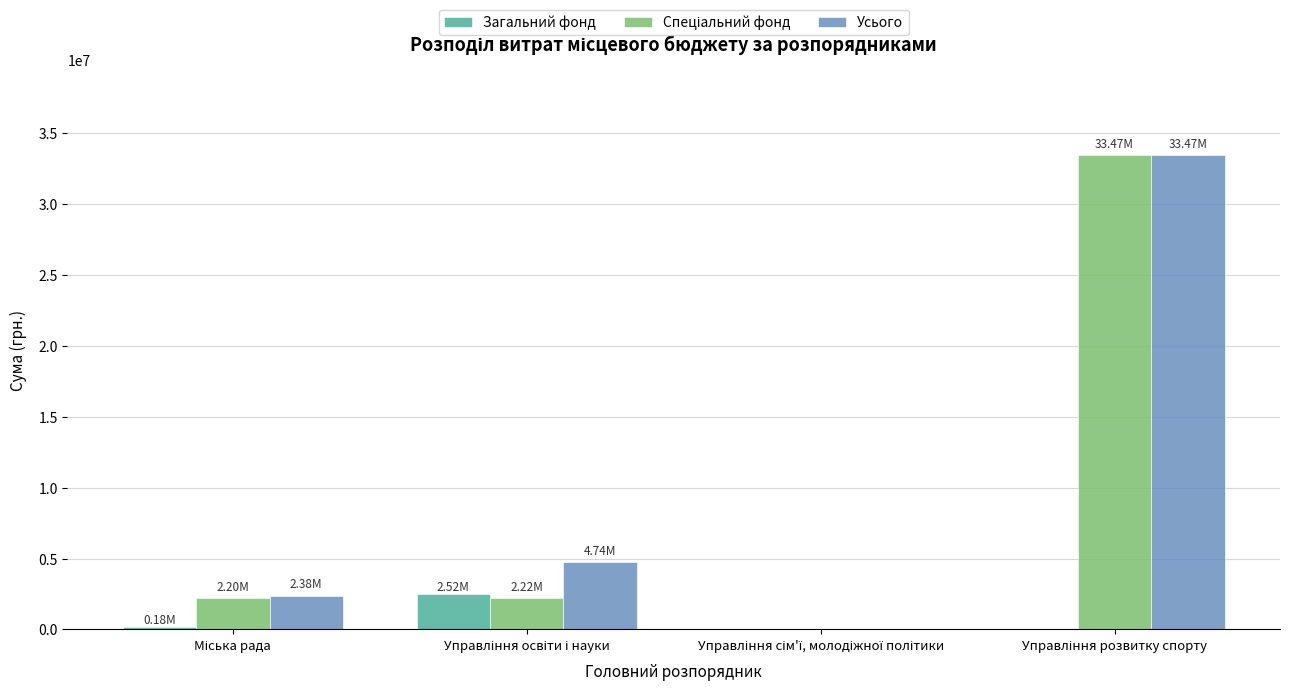

What is the sum of all Загальний фонд values?

2701555